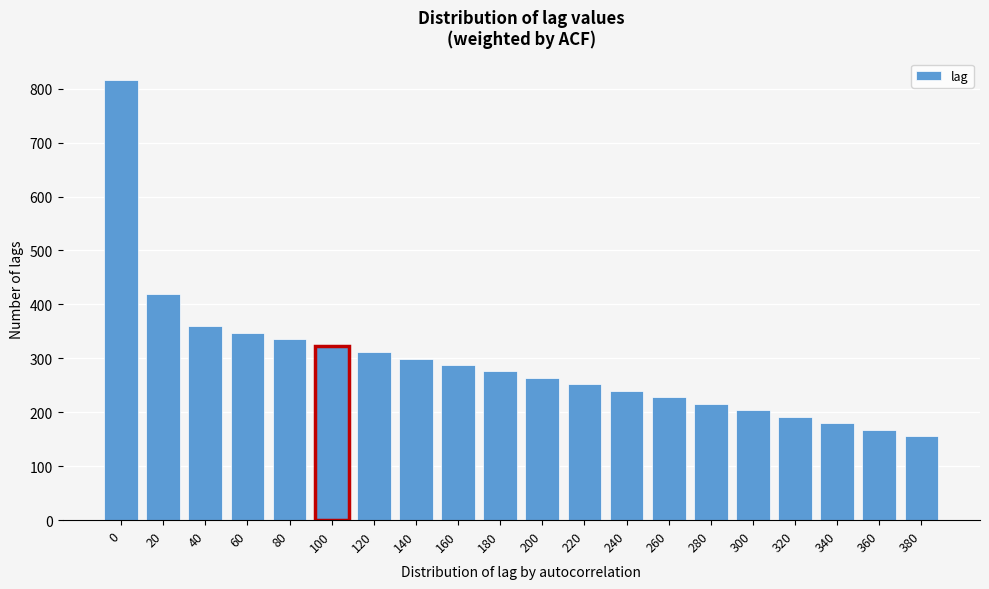

Reading right to left, extract all data points from this chart.

380=155.7	360=167.7	340=179.7	320=191.7	300=203.7	280=215.7	260=227.7	240=239.7	220=251.7	200=263.7	180=275.7	160=287.7	140=299.7	120=311.7	100=323.7	80=335.7	60=347.7	40=359.7	20=418.4	0=815.6